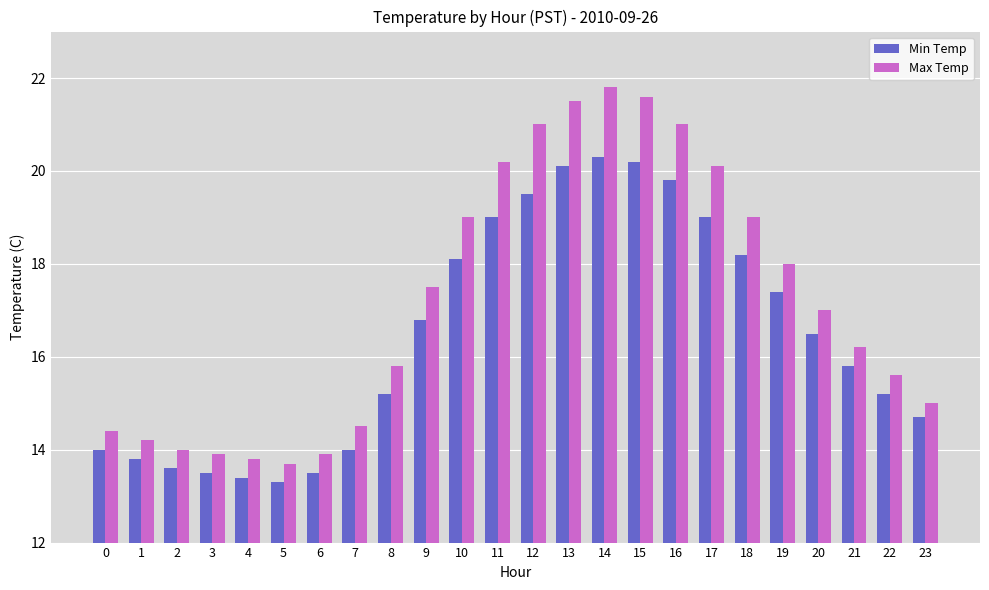

Between 2 and 19, which series saw the biggest shift?

Max Temp